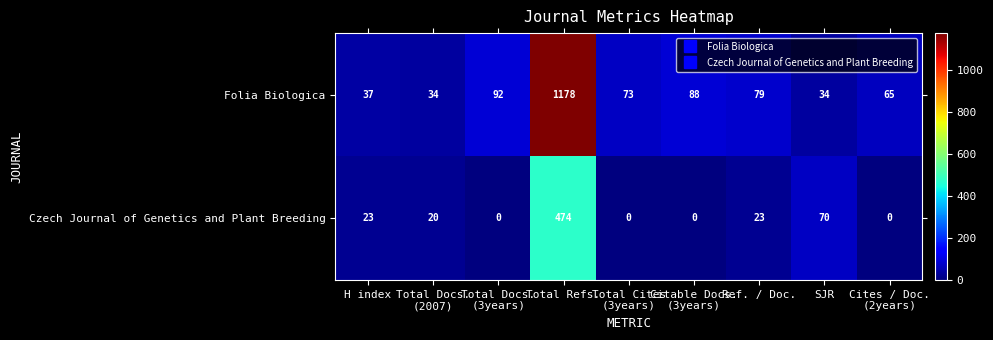

List the series in order of their overall mean, highest first.

Folia Biologica, Czech Journal of Genetics and Plant Breeding